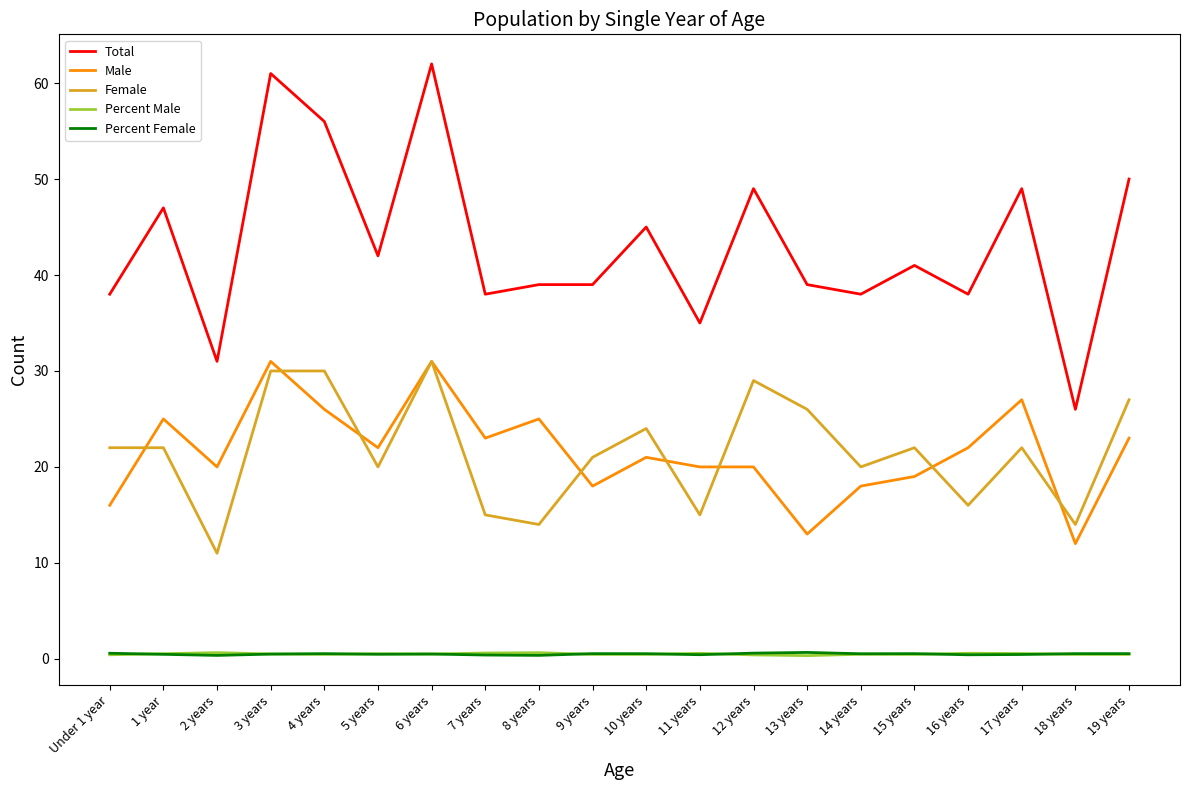

Between Under 1 year and 3 years, which series saw the biggest shift?

Total